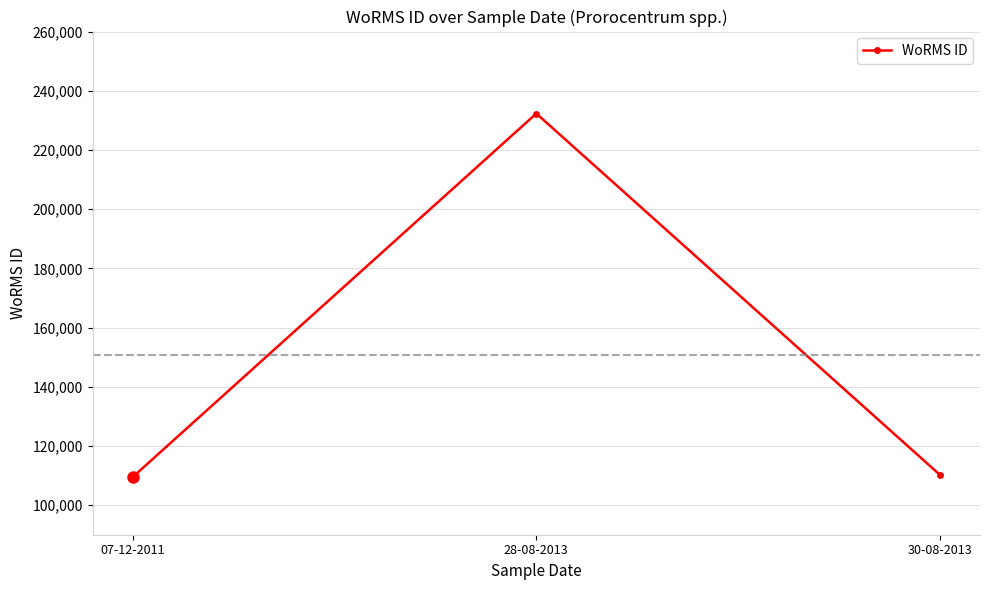

Is it true that the value at 30-08-2013 is 110304?

True